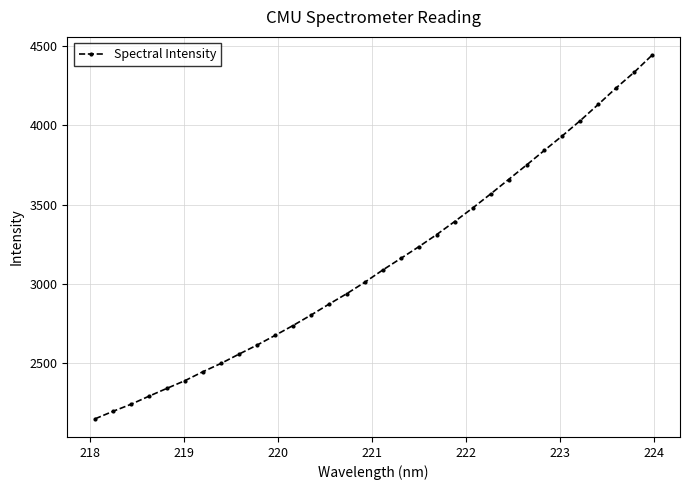

What is the average value?

3135.6